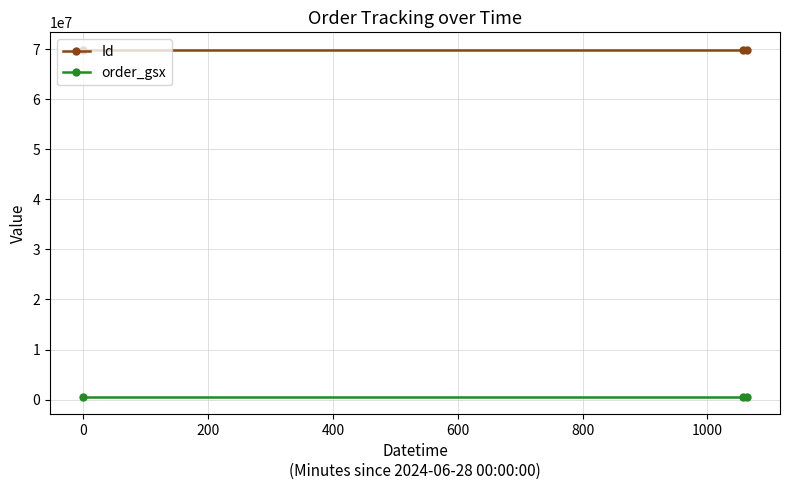

What is the greatest value displayed?

69876500